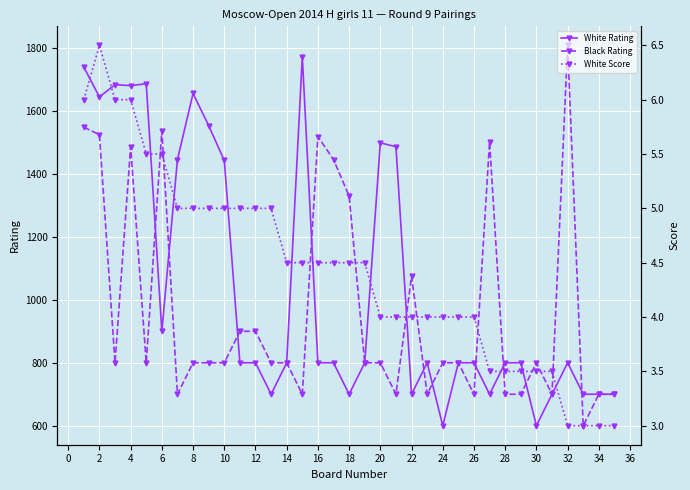

The value of White Rating at 8 is 1656. True or false?

True